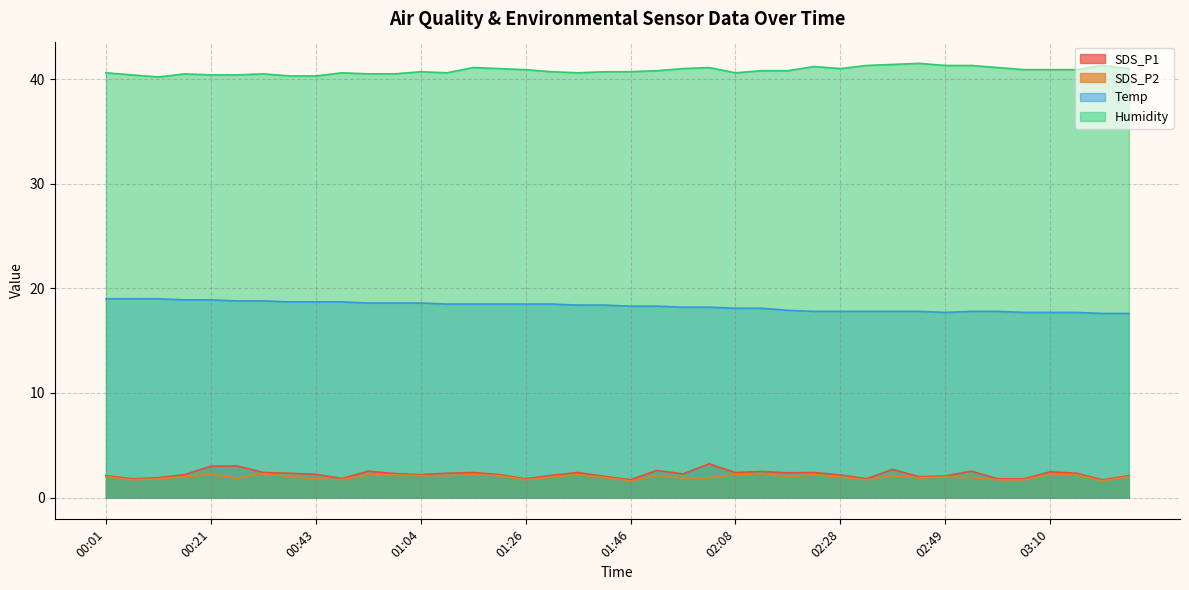

True or false: Temp and Humidity intersect in this chart.

False